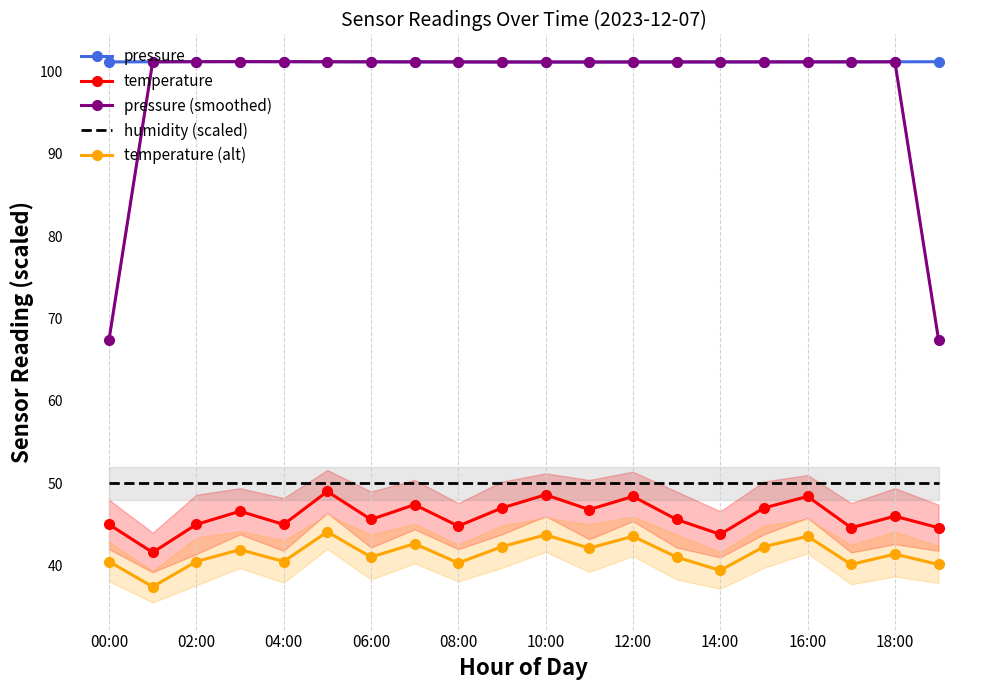

At how many categories does at least one series exceed 78?

20